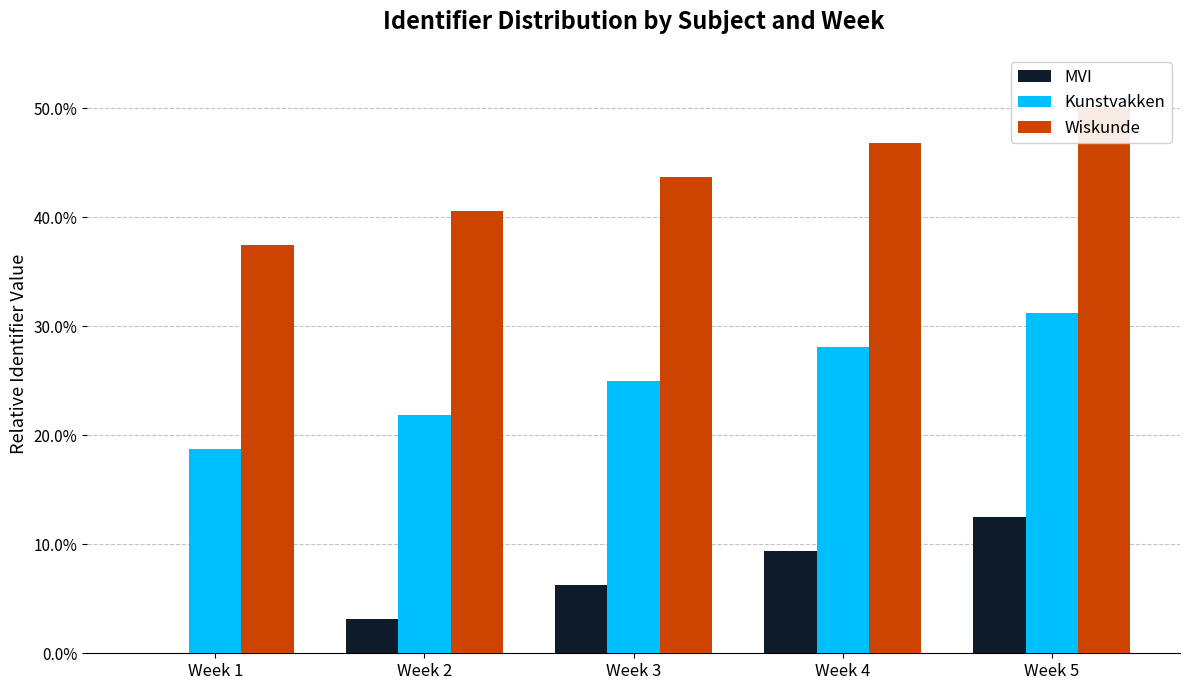

The Kunstvakken series shows 11.7 at Week 2. True or false?

False